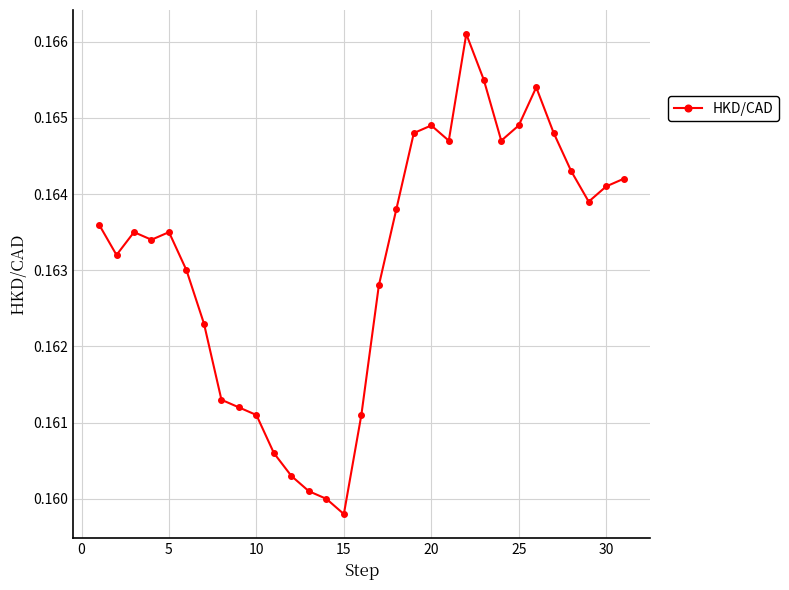

True or false: there are more than 2 points higher than both neighbors.

True